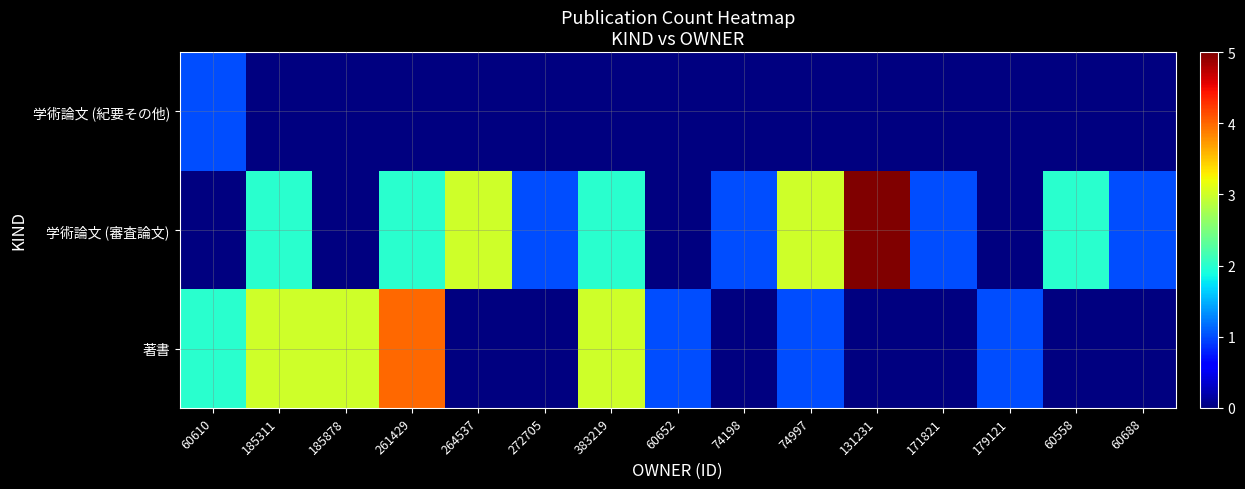

Reading left to right, extract all data points from this chart.

著書: 60610=2	185311=3	185878=3	261429=4	264537=0	272705=0	383219=3	60652=1	74198=0	74997=1	131231=0	171821=0	179121=1	60558=0	60688=0
学術論文 (審査論文): 60610=0	185311=2	185878=0	261429=2	264537=3	272705=1	383219=2	60652=0	74198=1	74997=3	131231=5	171821=1	179121=0	60558=2	60688=1
学術論文 (紀要その他): 60610=1	185311=0	185878=0	261429=0	264537=0	272705=0	383219=0	60652=0	74198=0	74997=0	131231=0	171821=0	179121=0	60558=0	60688=0